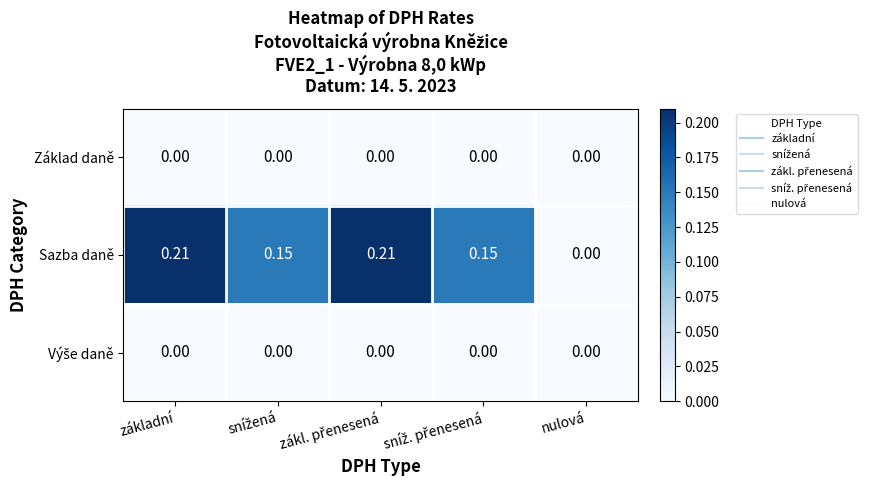

Which series changed the most between základní and nulová?

Sazba daně